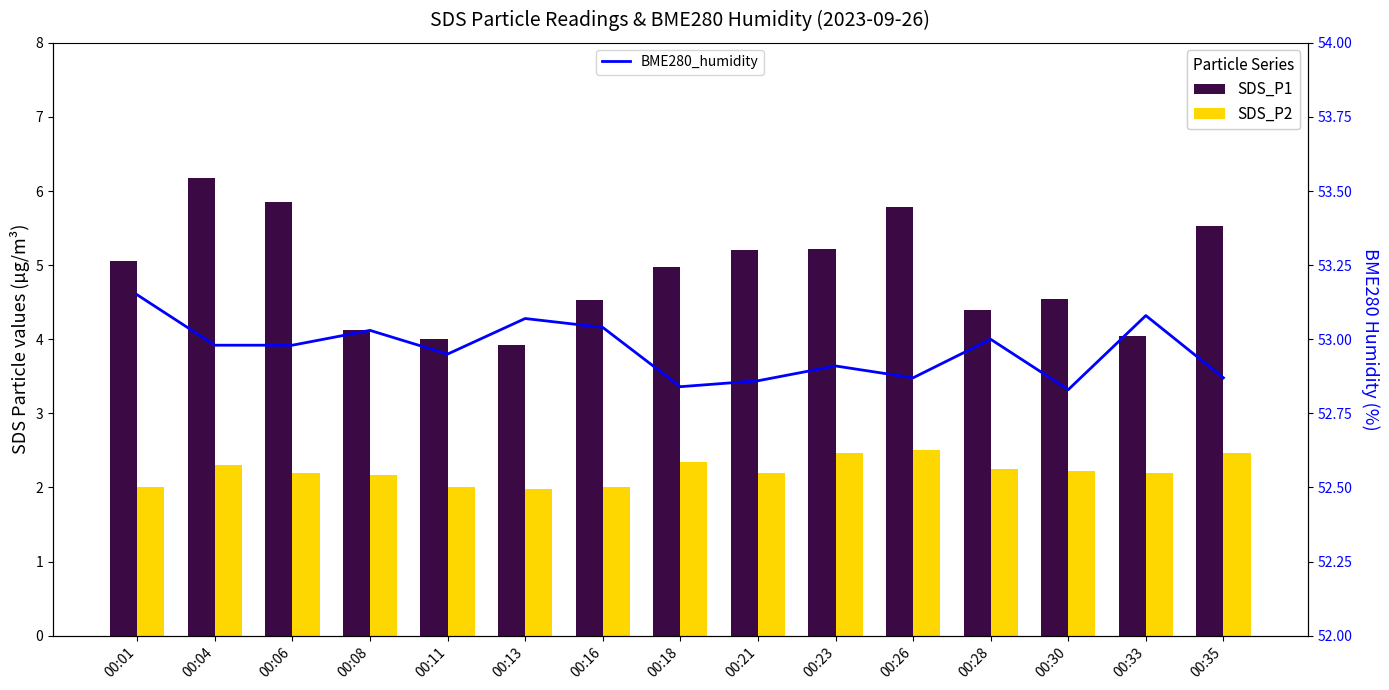

At which category is the sum across all series the highest?

00:04